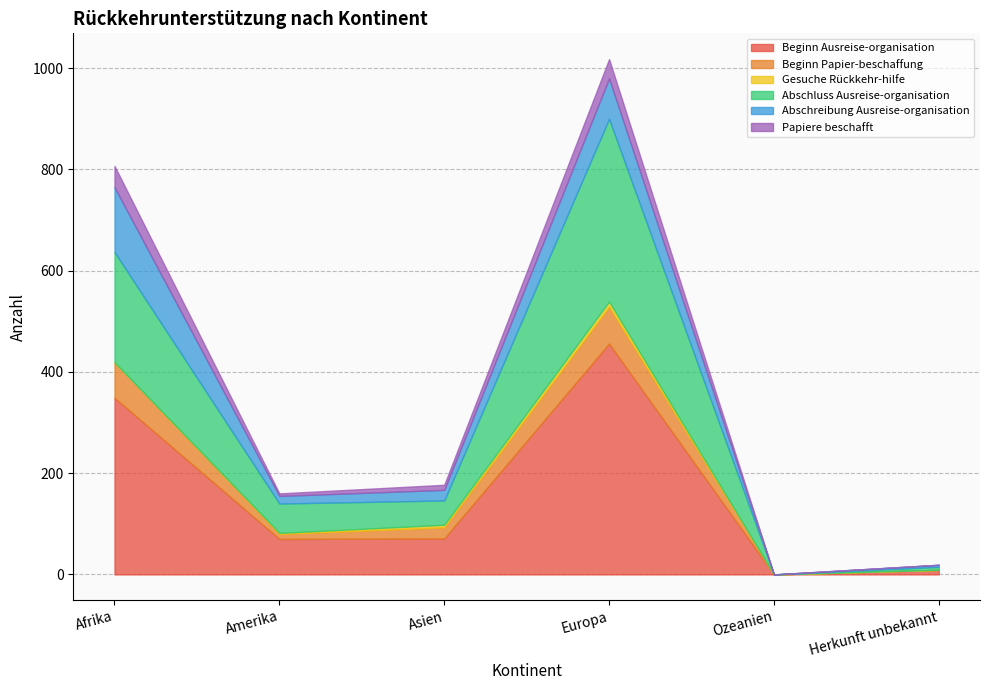

The value of Abschluss Ausreise-organisation at Herkunft unbekannt is 6. True or false?

True